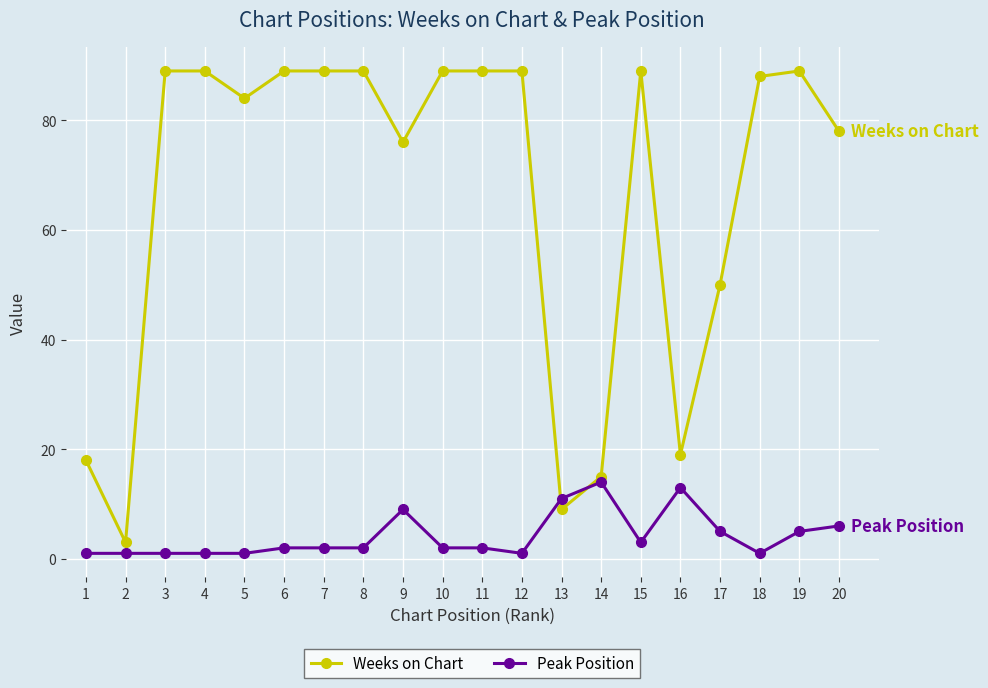

At which label does Weeks on Chart reach its minimum?

2